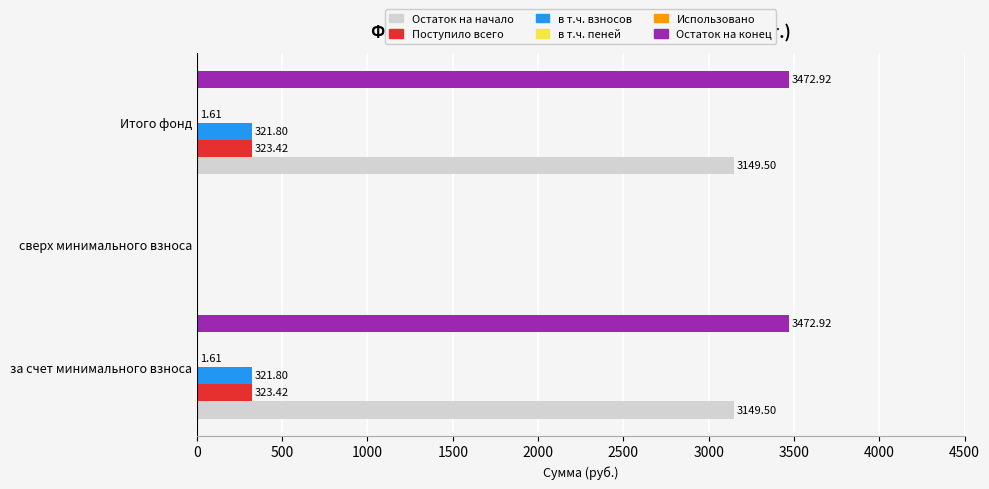

Between сверх минимального взноса and Итого фонд, which series saw the biggest shift?

Остаток на конец